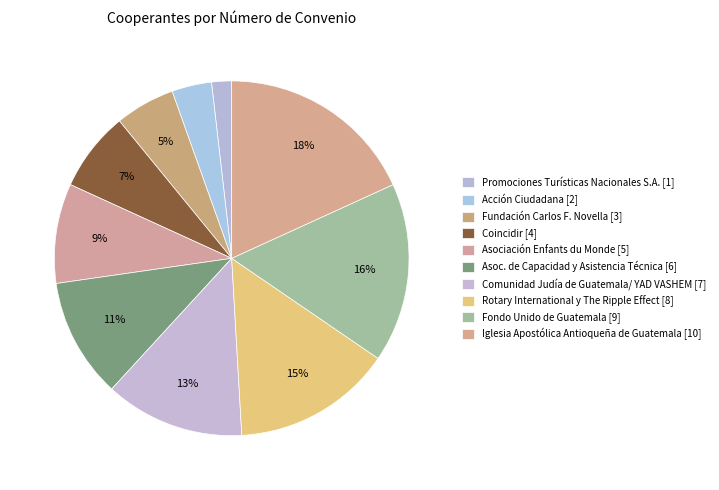

Count the number of slices in the pie.

10